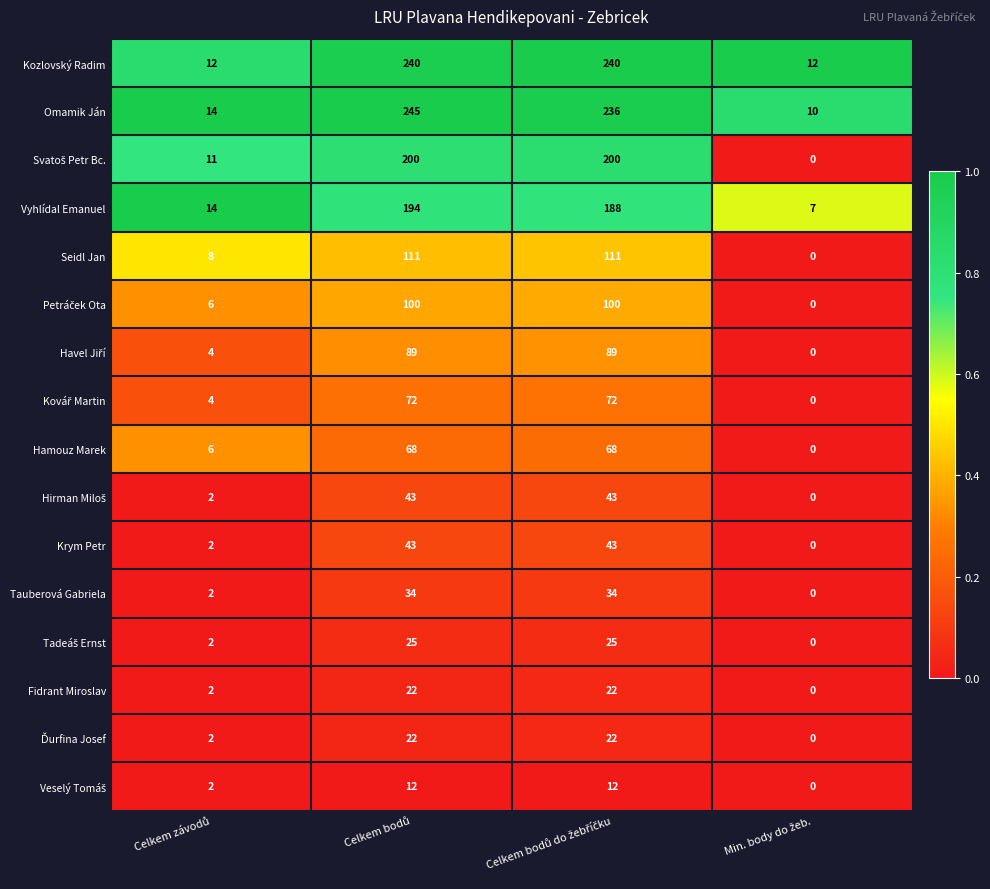

Which series has the largest total across all categories?

Omamik Ján